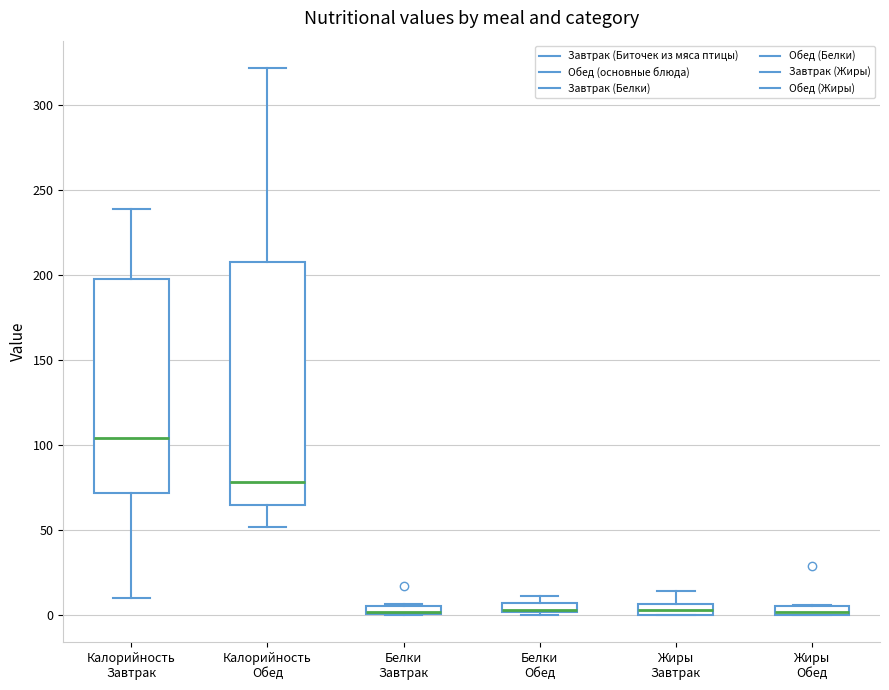

Comparing the boxes themselves (not the whiskers), which one is the tallest?

Калорийность Обед